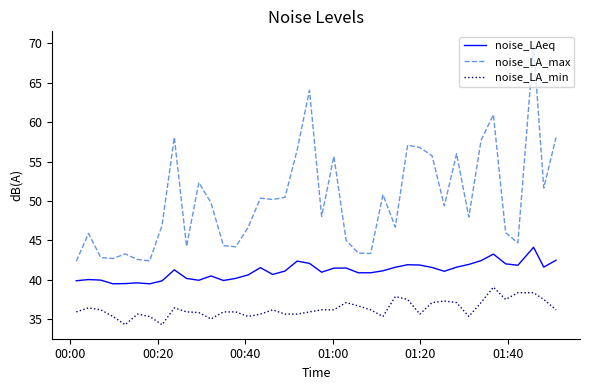

Which series has the largest range (max minus min)?

noise_LA_max